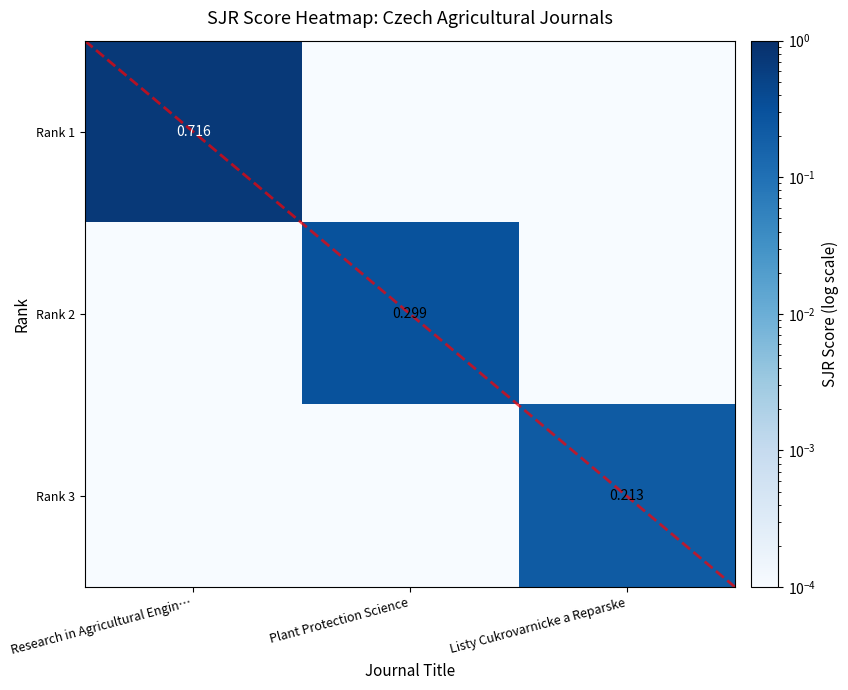

Is the value of Rank 3 at Listy Cukrovarnicke a Reparske greater than the value of Rank 1 at Research in Agricultural Engin…?

No